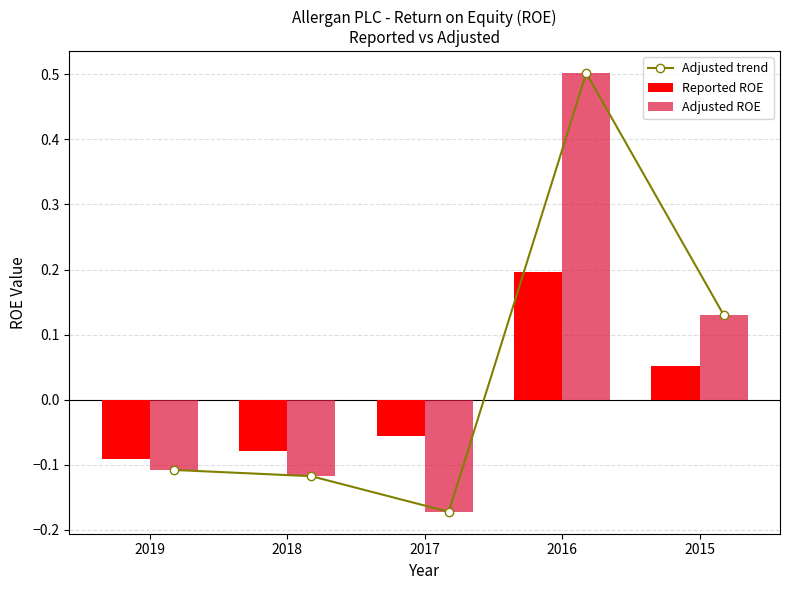

What is the lowest value of the Adjusted ROE series?

-0.2